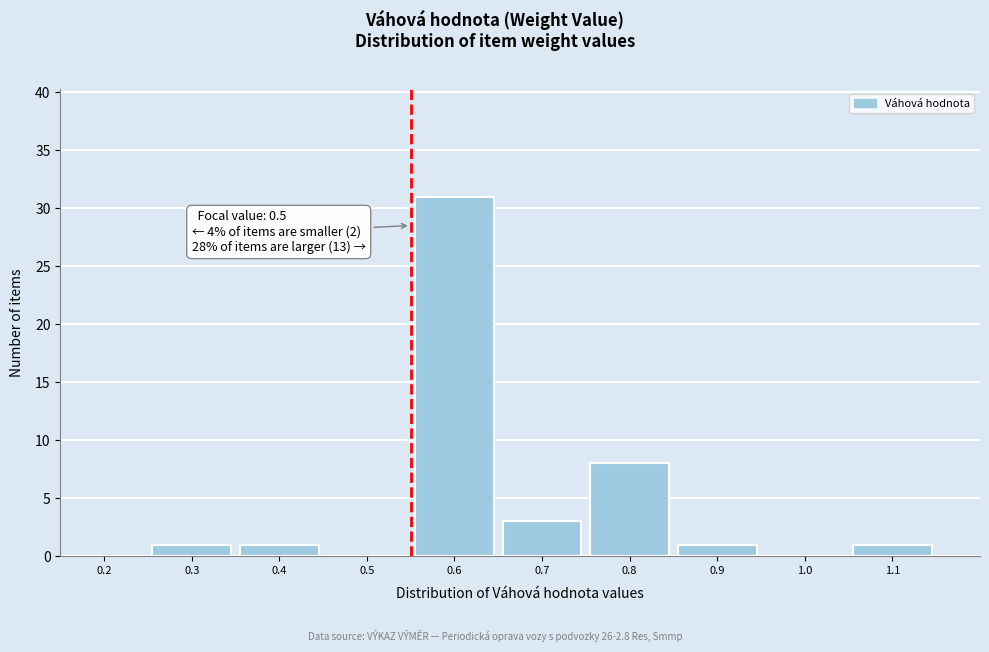

Reading left to right, what are all the values shown in this chart?

0.2=0	0.3=1	0.4=1	0.5=0	0.6=31	0.7=3	0.8=8	0.9=1	1.0=0	1.1=1